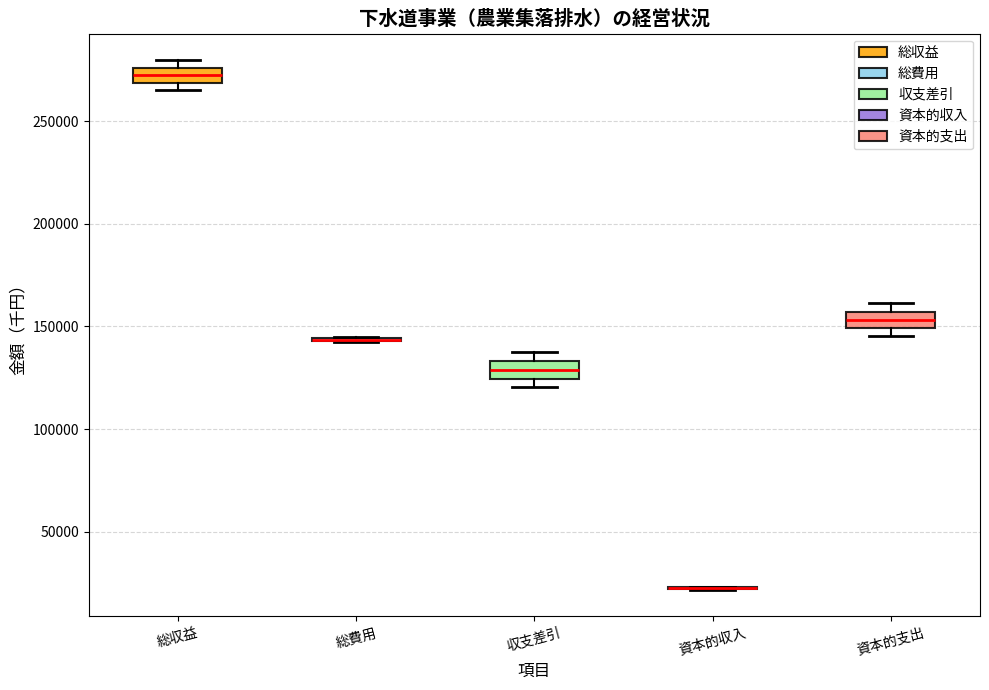

Where is the lower edge of the box for 総収益 on the y-axis? The values are not printed on the chart, so give them approximately, as read against the axis.

270000